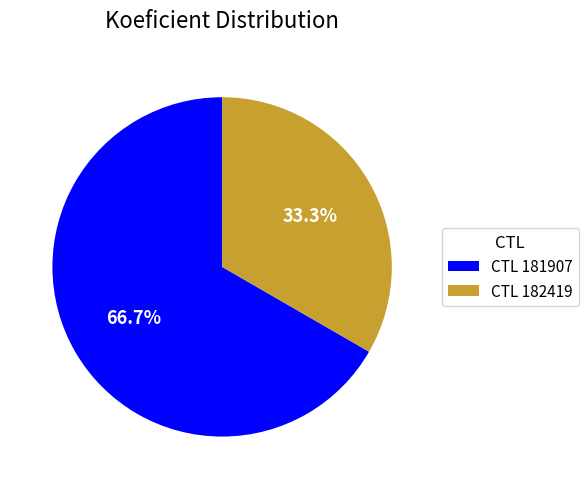

Which category has the smallest portion of the pie?

CTL 182419